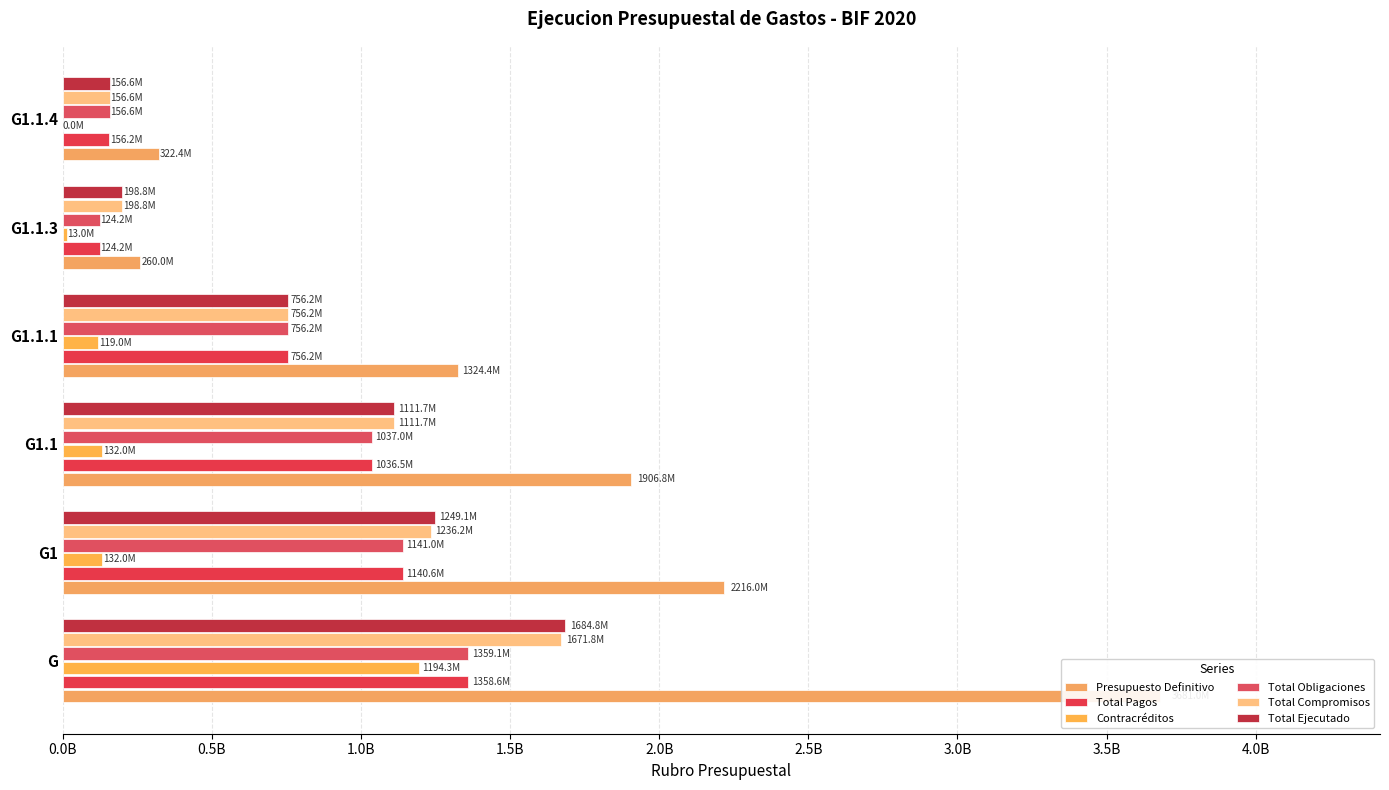

At G1.1.3, list the series in order from smallest to largest.

Contracréditos, Total Pagos, Total Obligaciones, Total Compromisos, Total Ejecutado, Presupuesto Definitivo